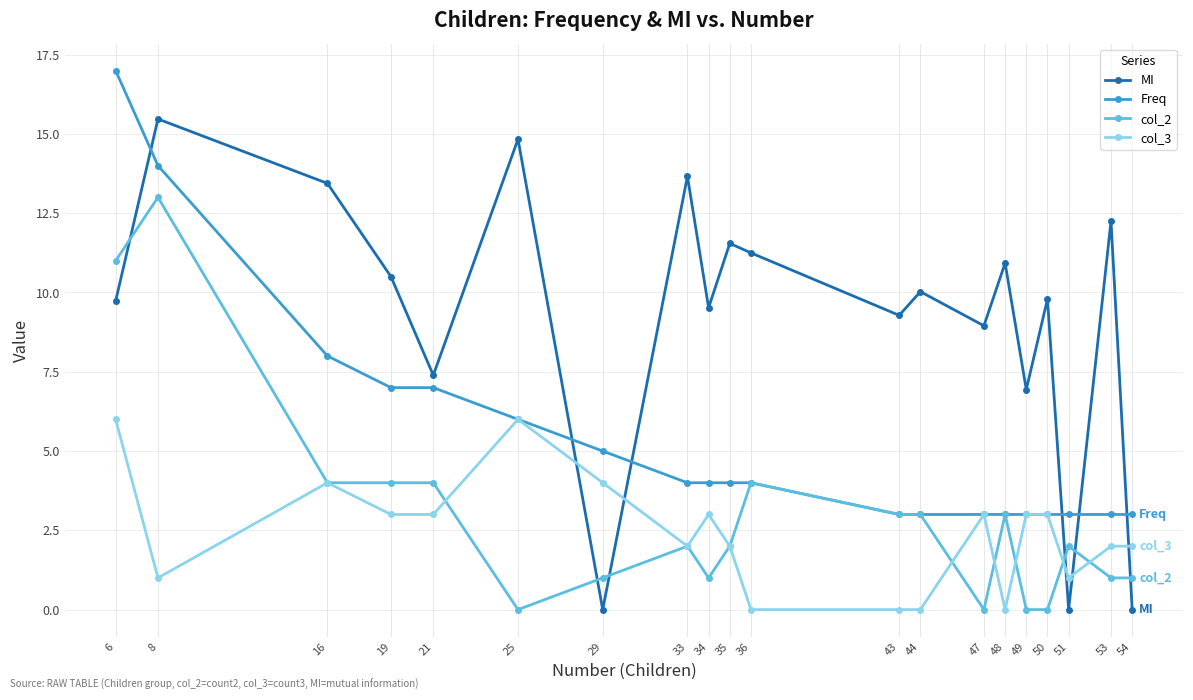

The MI series shows 7.8 at 51. True or false?

False